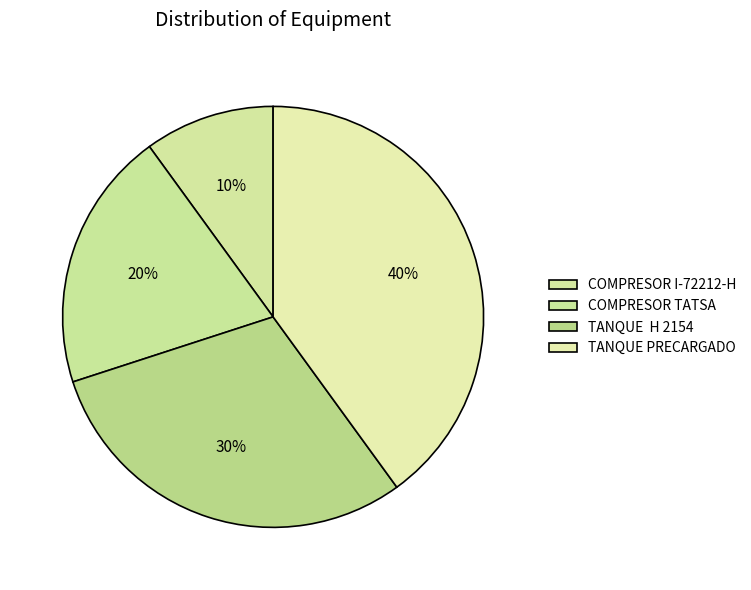

Count the number of slices in the pie.

4